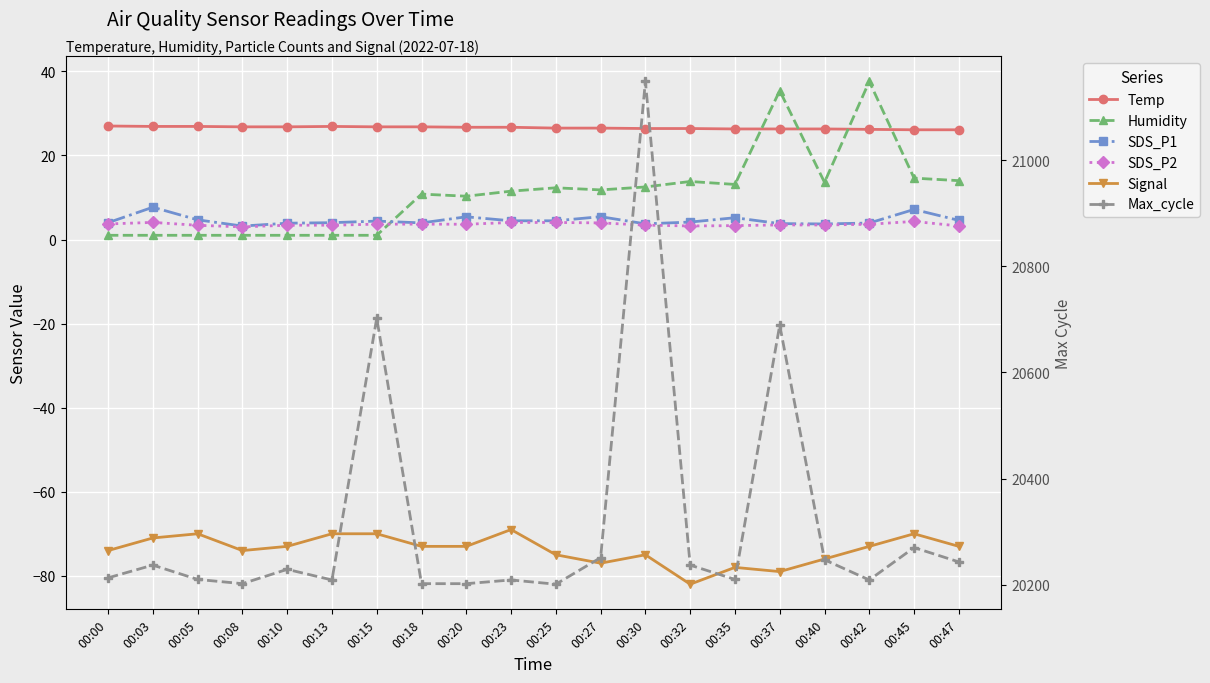

What is the maximum value shown in the chart?

21148.0